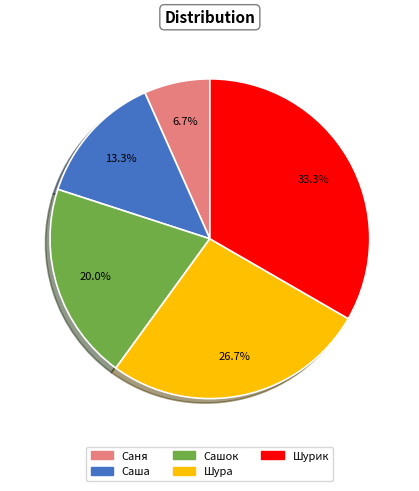

Do Сашок and Саня together represent more than half of the pie?

No